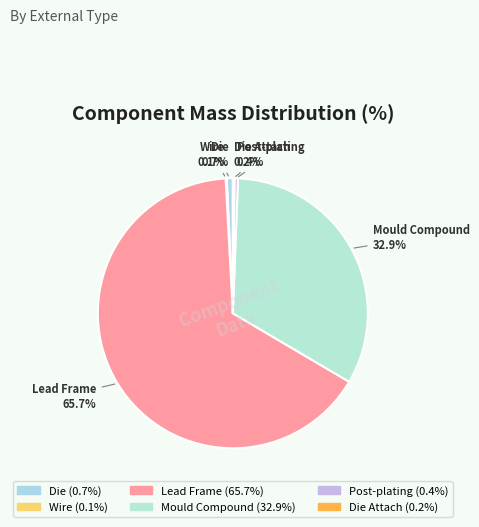

What is the ratio of the value at Mould Compound to the value at Lead Frame?

0.5